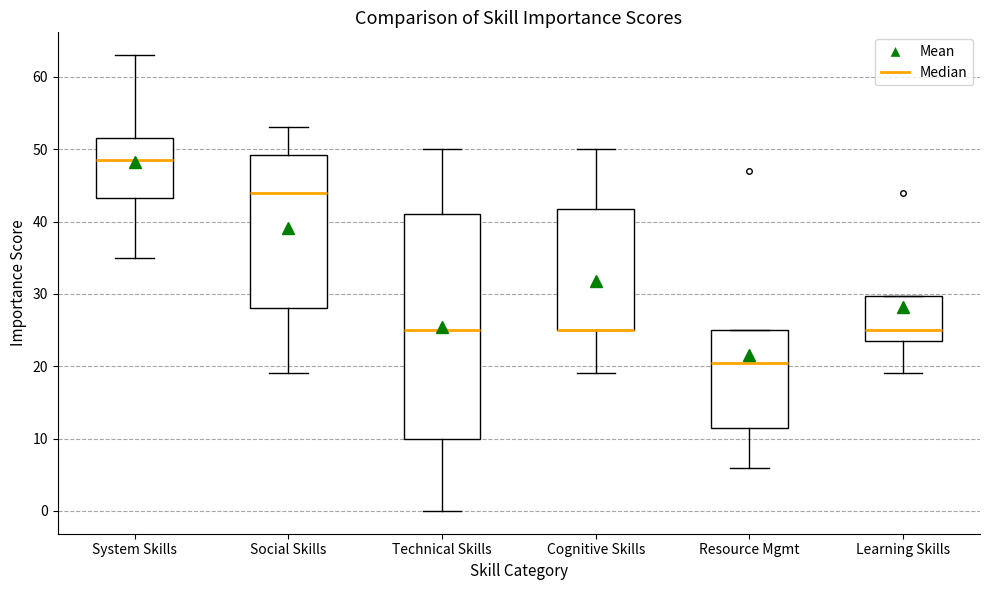

Reading left to right, transcribe this box plot: for each box, give where its median line is, the range the box spans, and where its two whiskers end, as read against the y-axis. The values are not printed on the chart, so give them approximately, as read against the axis.

System Skills: median 49, box 43 to 52, whiskers 35 to 63
Social Skills: median 44, box 28 to 49, whiskers 19 to 53
Technical Skills: median 25, box 10 to 41, whiskers 0 to 50
Cognitive Skills: median 25 (drawn on the box's lower edge), box 25 to 42, whiskers 19 to 50
Resource Mgmt: median 21, box 12 to 25, whiskers 6 to 25
Learning Skills: median 25, box 24 to 30, whiskers 19 to 30